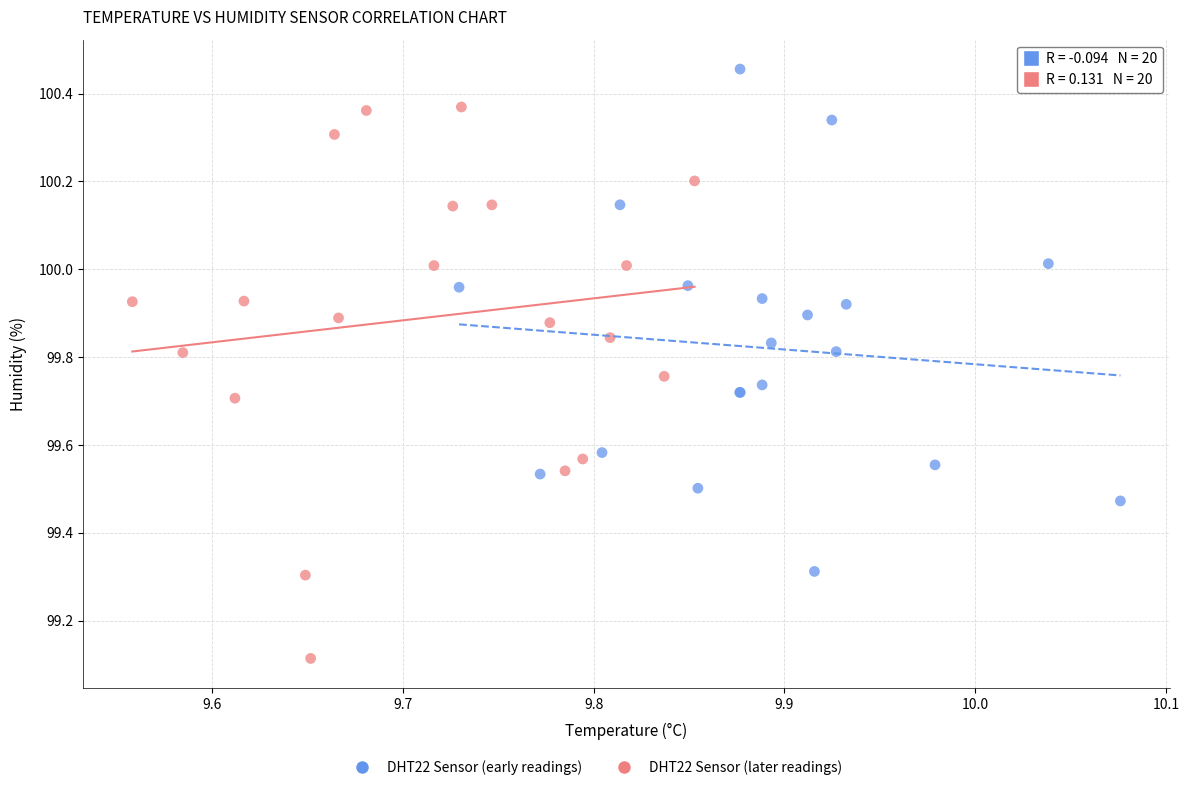

Which series contains the lowest Y value?

DHT22 Sensor (later readings)